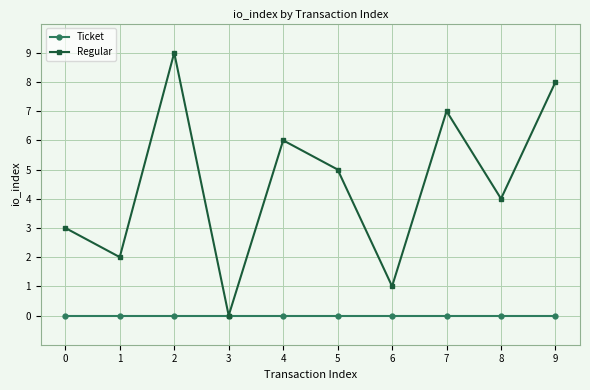

Which series has the widest spread of values?

Regular